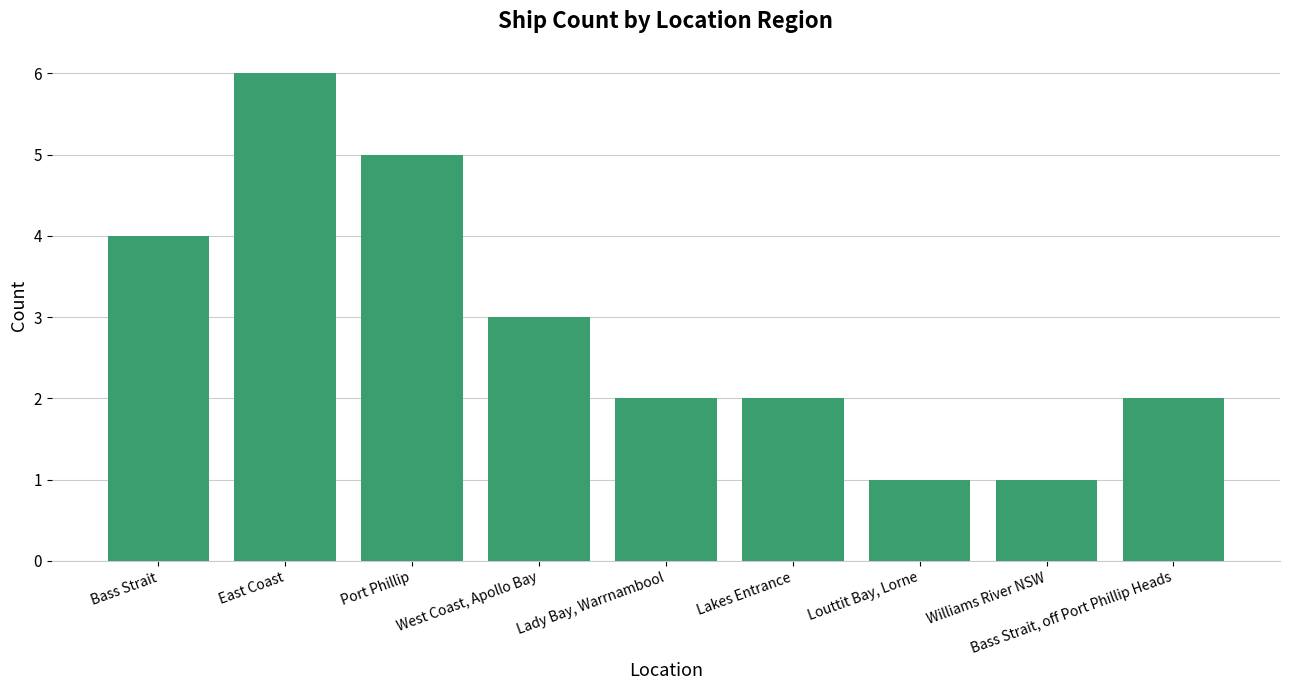

Between West Coast, Apollo Bay and Louttit Bay, Lorne, which is larger?

West Coast, Apollo Bay